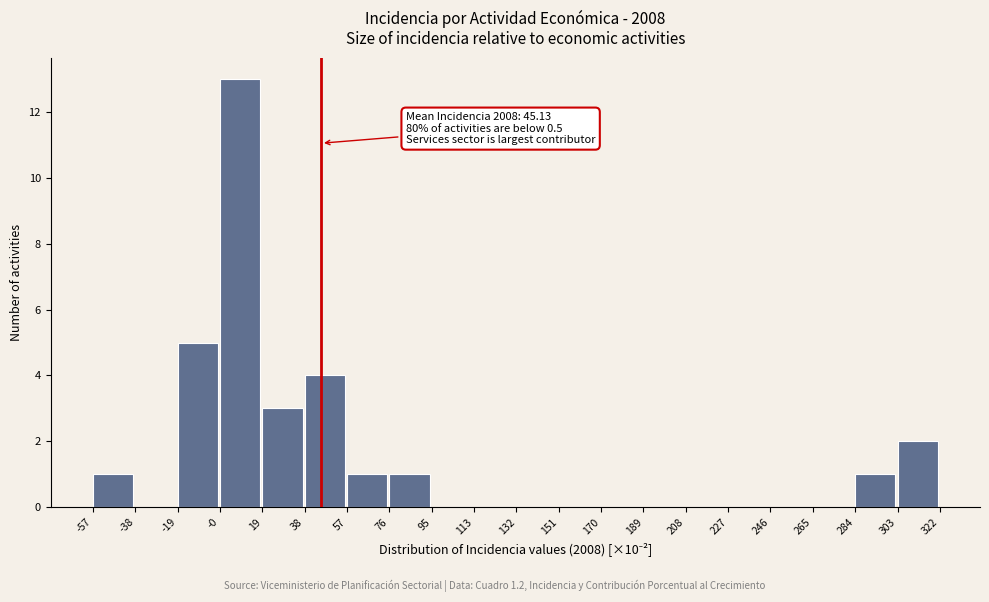

Over which range of the x-axis is the bar tallest?

-0 to 19